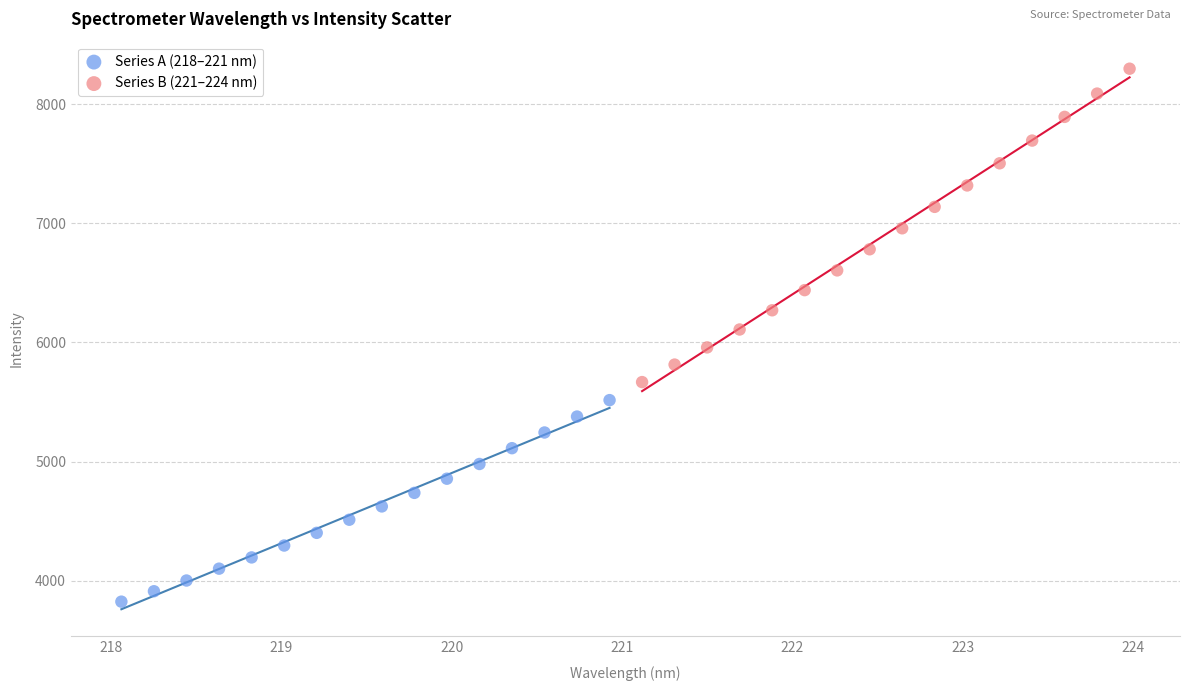

Which series contains the lowest Y value?

Series A (218–221 nm)